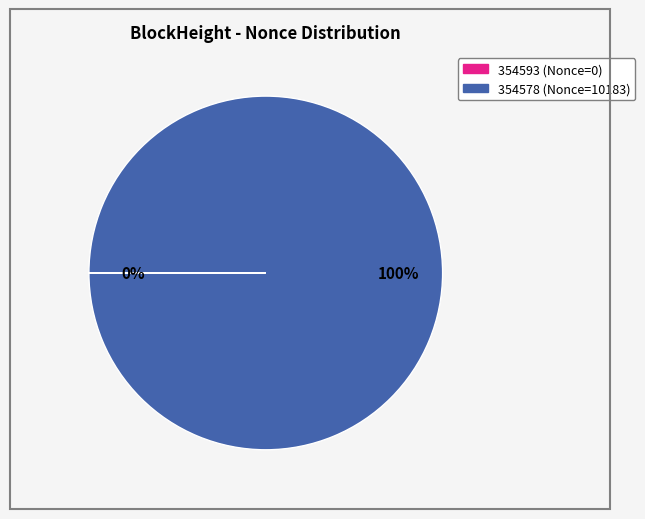

To the nearest percent, what is the average slice percentage?

50%